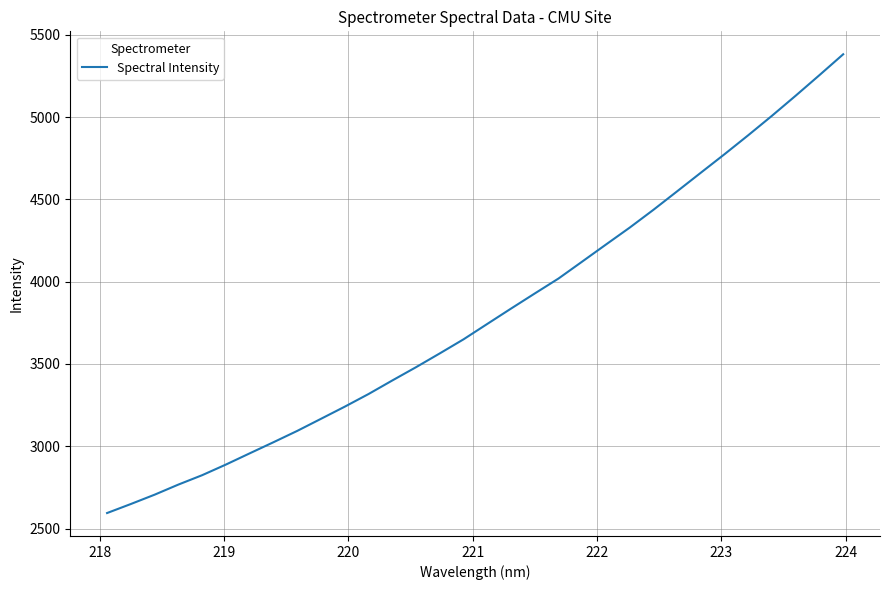

What is the minimum value shown in the chart?

2594.8